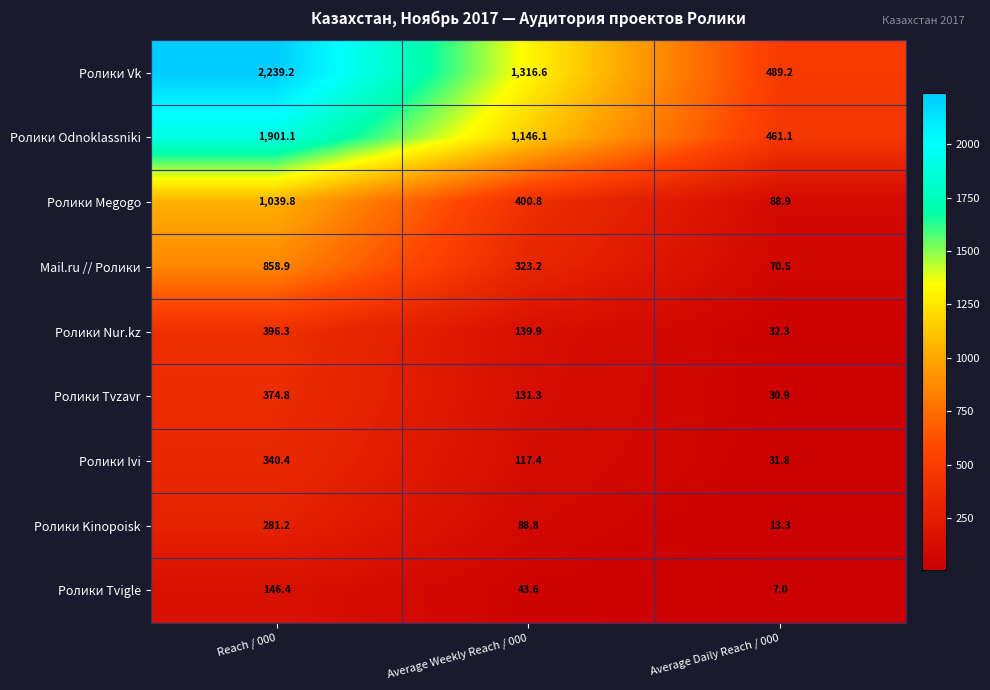

Reading left to right, transcribe all the data shown in this chart.

Ролики Vk: 2239.2	1316.6	489.2
Ролики Odnoklassniki: 1901.1	1146.1	461.1
Ролики Megogo: 1039.8	400.8	88.9
Mail.ru // Ролики: 858.9	323.2	70.5
Ролики Nur.kz: 396.3	139.9	32.3
Ролики Tvzavr: 374.8	131.3	30.9
Ролики Ivi: 340.4	117.4	31.8
Ролики Kinopoisk: 281.2	88.8	13.3
Ролики Tvigle: 146.4	43.6	7.0